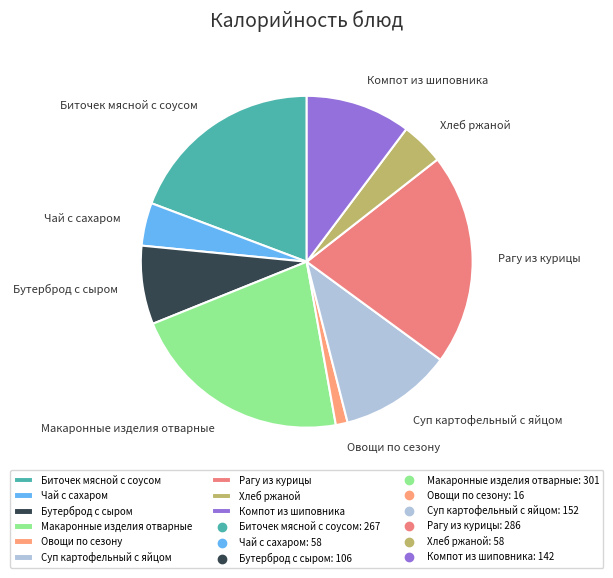

Which category has the biggest portion of the pie?

Макаронные изделия отварные